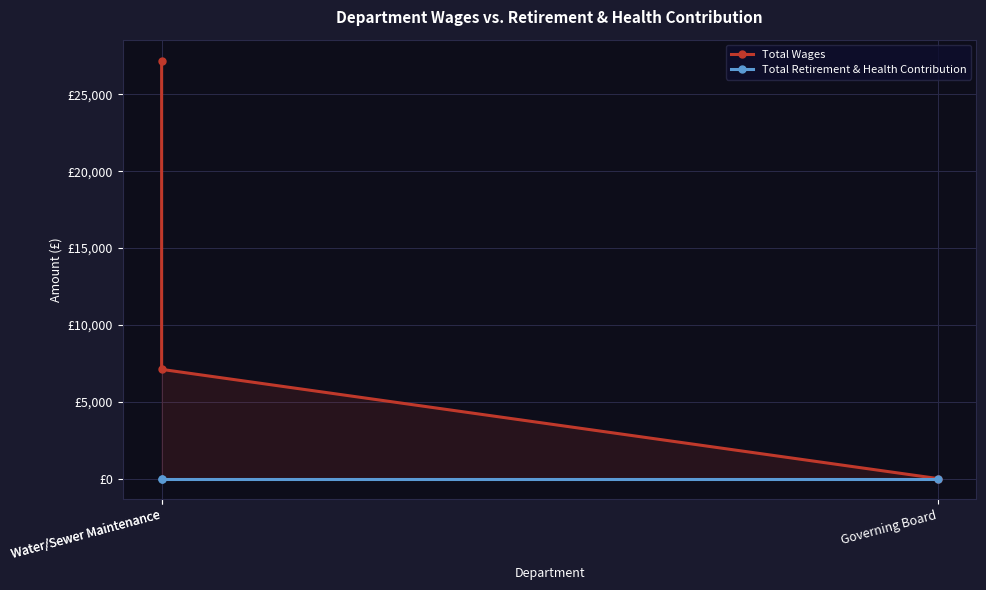

Which series has the widest spread of values?

Total Wages